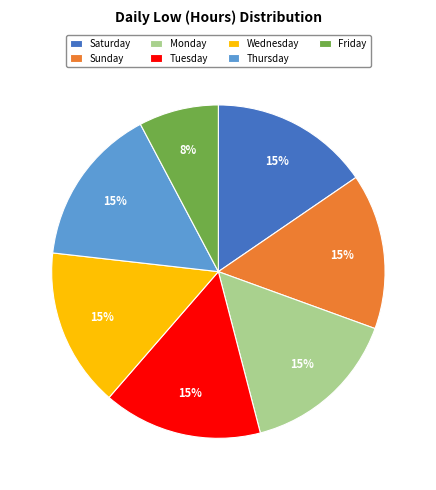

How many slices are in this pie chart?

7